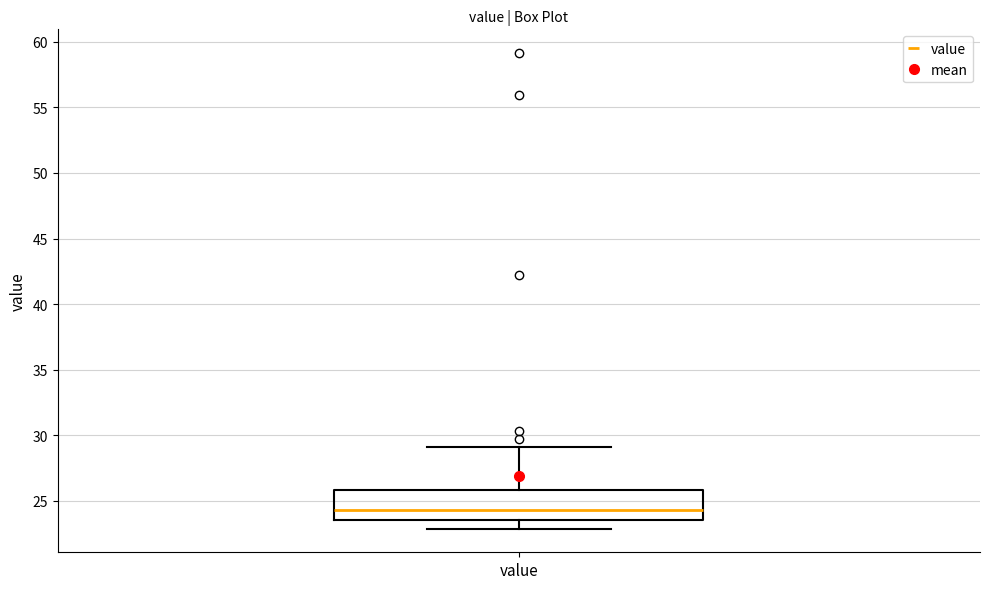

Where does the upper whisker of the box for value end on the y-axis? The values are not printed on the chart, so give them approximately, as read against the axis.

29.0